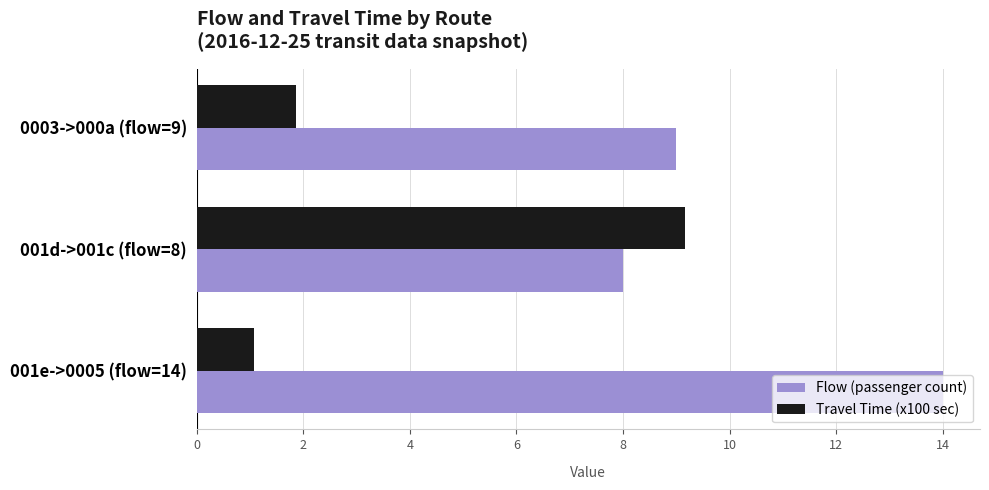

Rank the series by their maximum value, from lowest to highest.

Travel Time (x100 sec), Flow (passenger count)